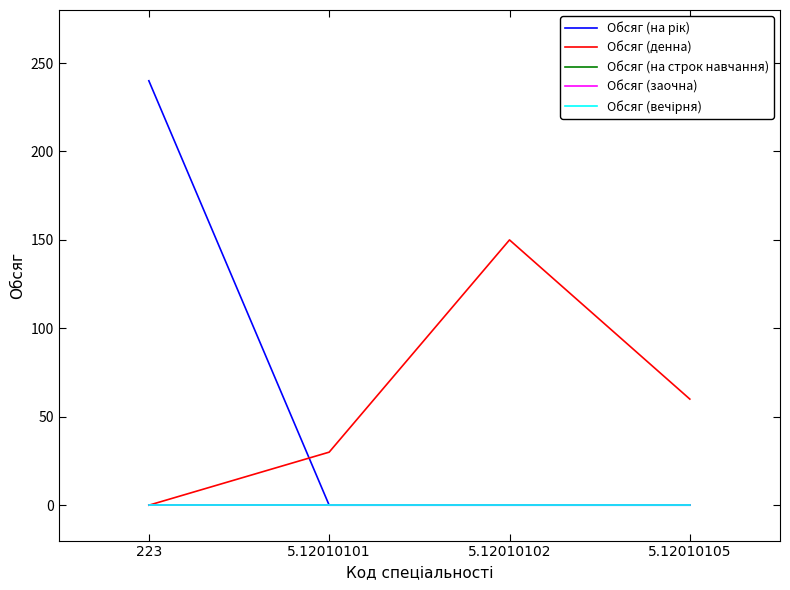

Is this an area chart (filled region under the line)?

No